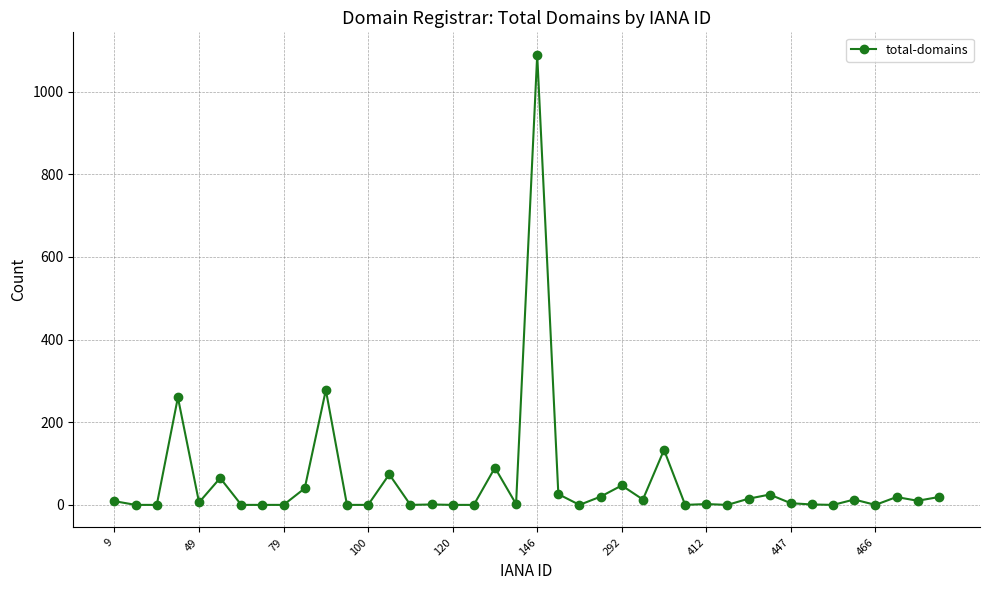

What is the difference between the maximum and minimum values?

1089